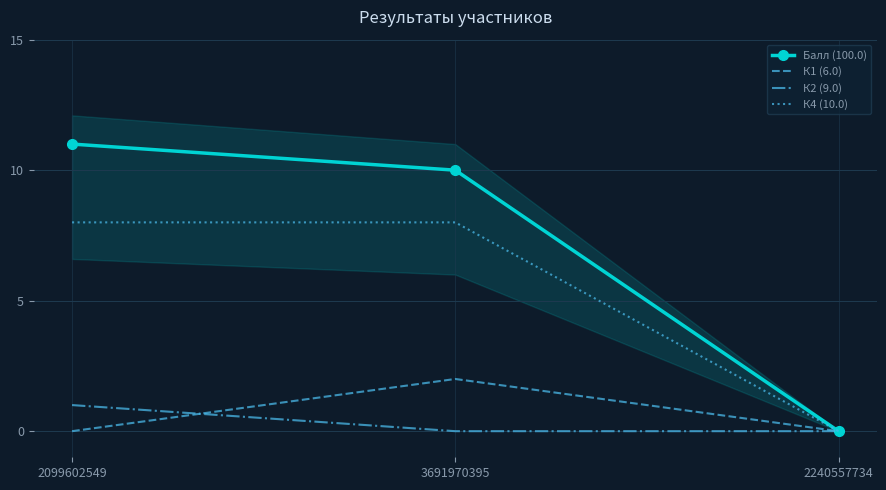

Is this an area chart (filled region under the line)?

No